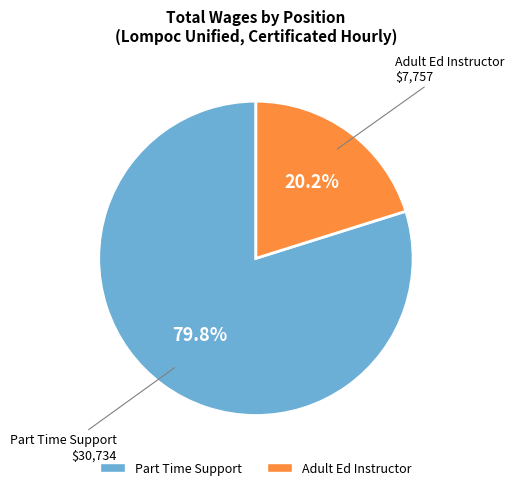

Is it true that Part Time Support is 80% of the pie?

True